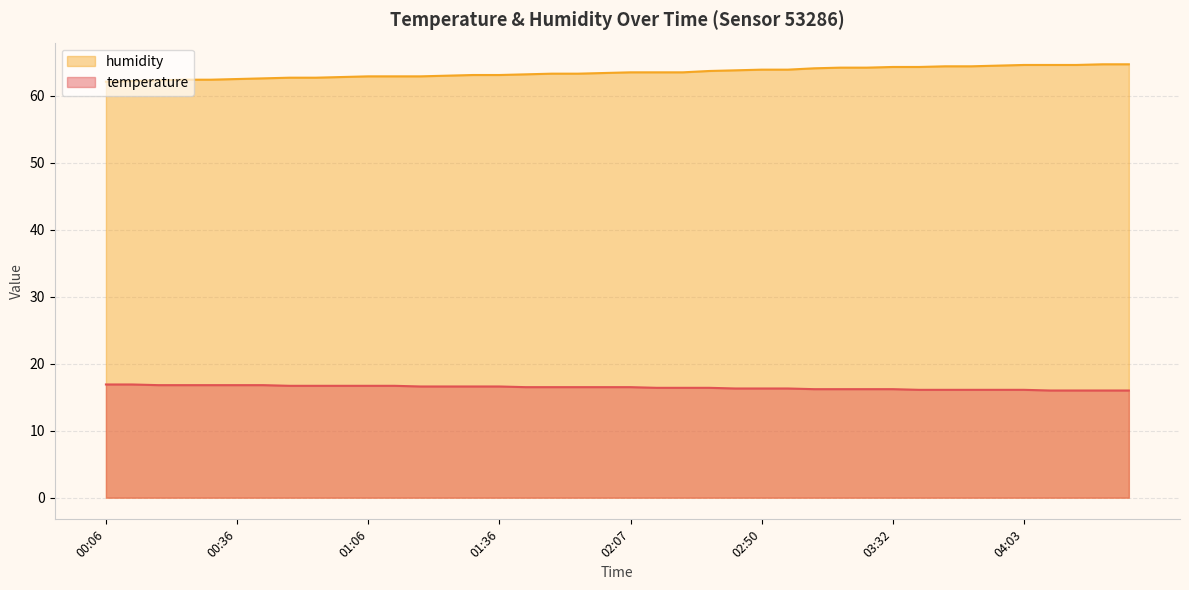

Which has a higher value, 02:01 or 00:12?

00:12